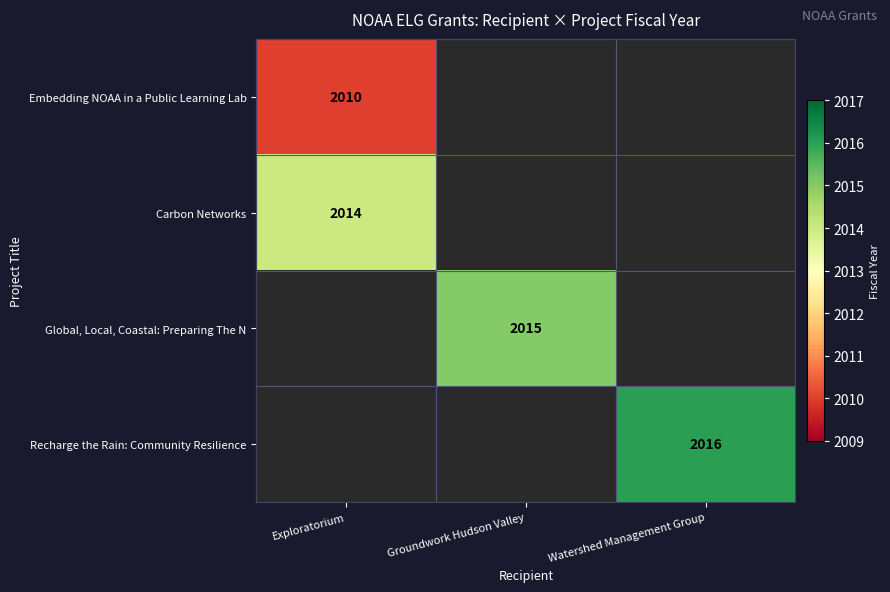

True or false: Embedding NOAA in a Public Learning Lab has a value of 2010 at Exploratorium.

True